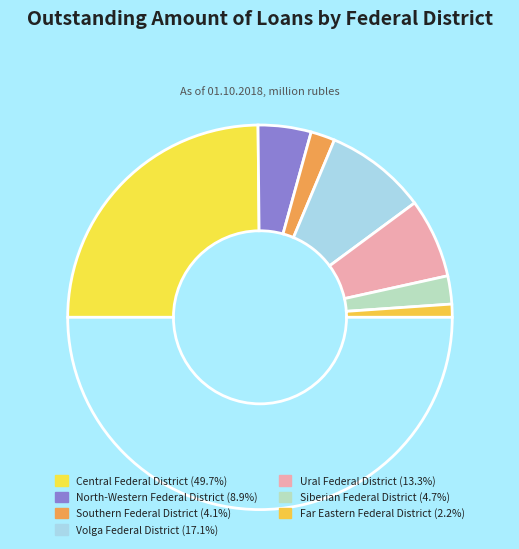

Count the number of slices in the pie.

8